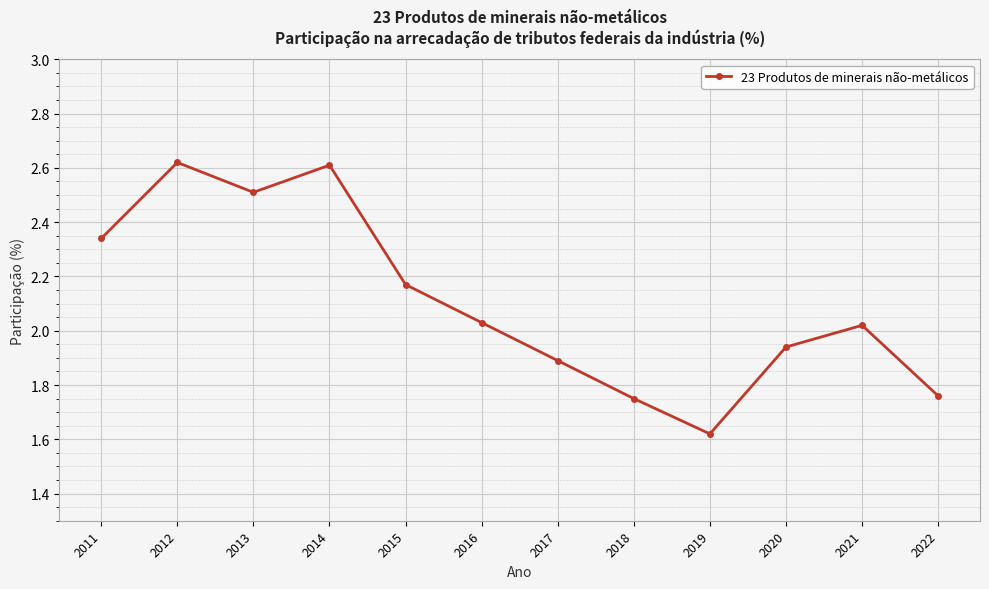

What is the ratio of the value at 2021 to the value at 2019?

1.2